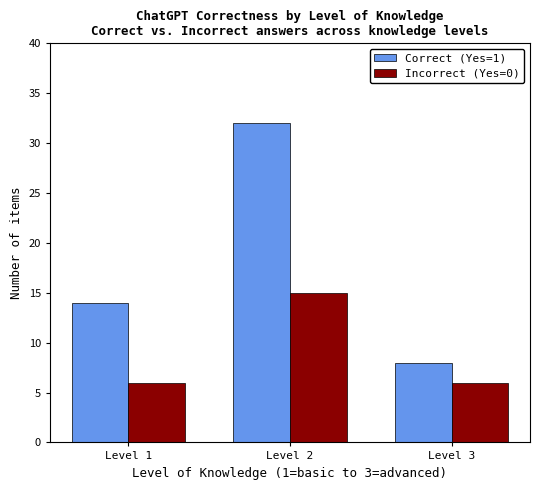

The Correct (Yes=1) series shows 12 at Level 3. True or false?

False